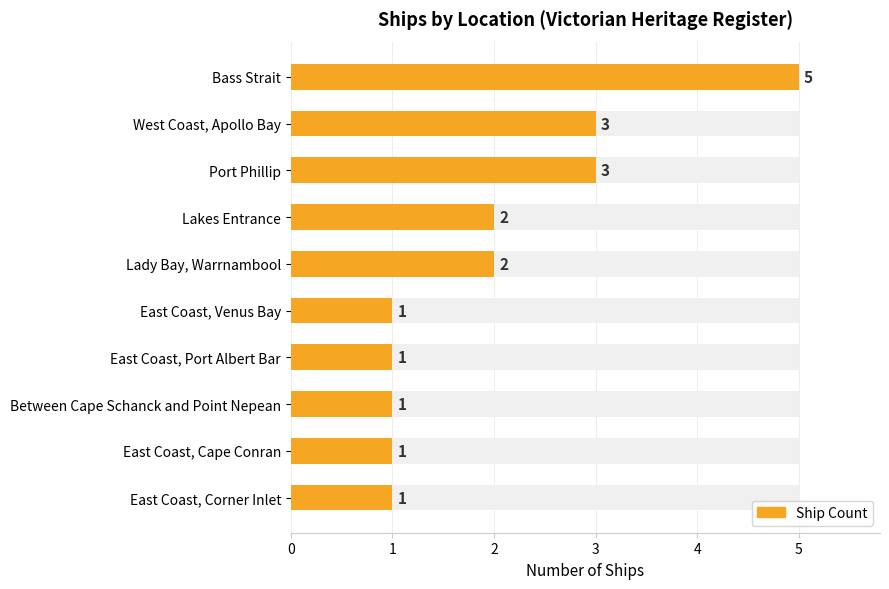

What is the difference between the maximum and minimum values?

4